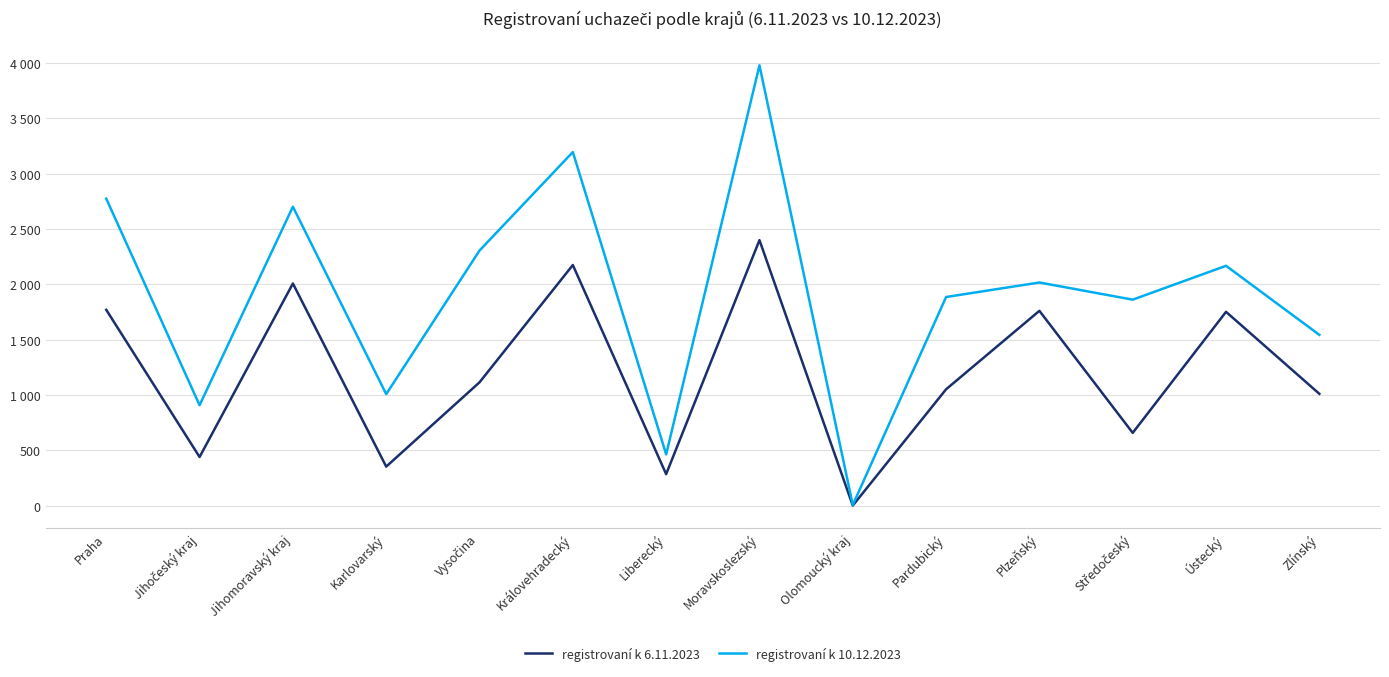

What are all the series names shown in the legend?

registrovaní k 6.11.2023, registrovaní k 10.12.2023